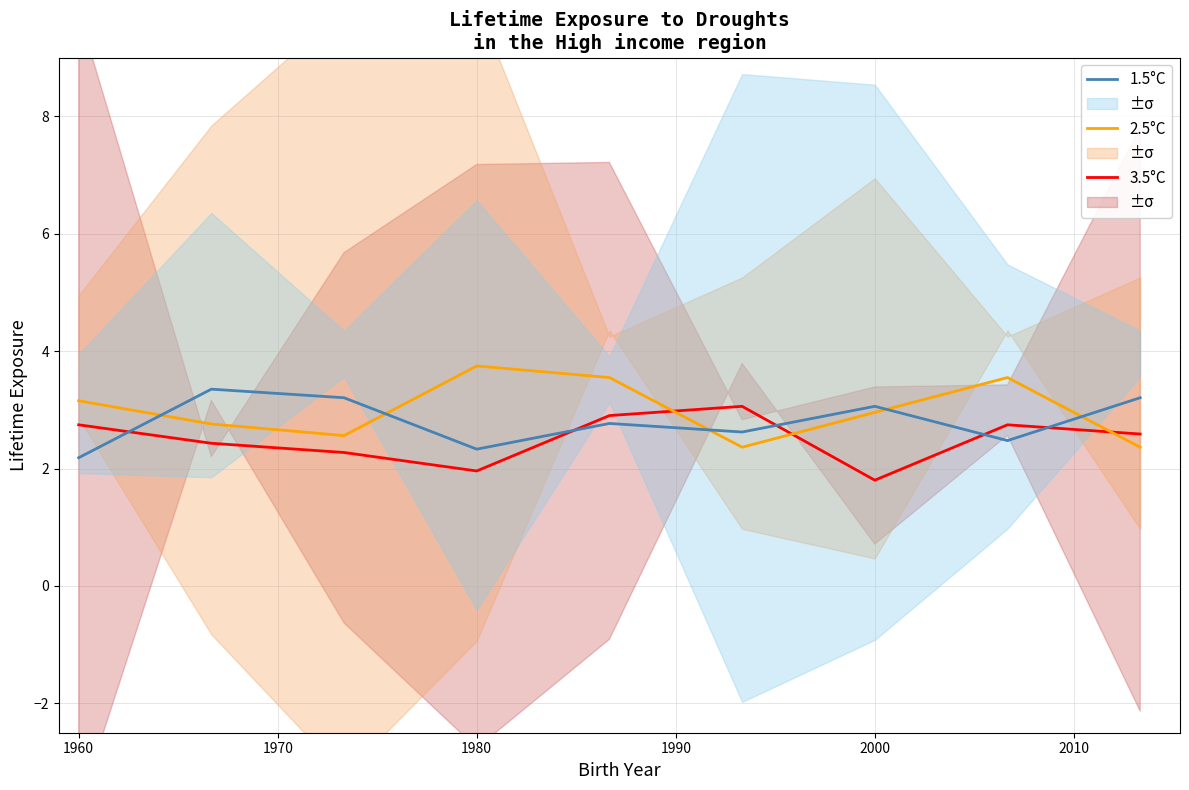

True or false: 1.5°C and 3.5°C cross at least once.

True